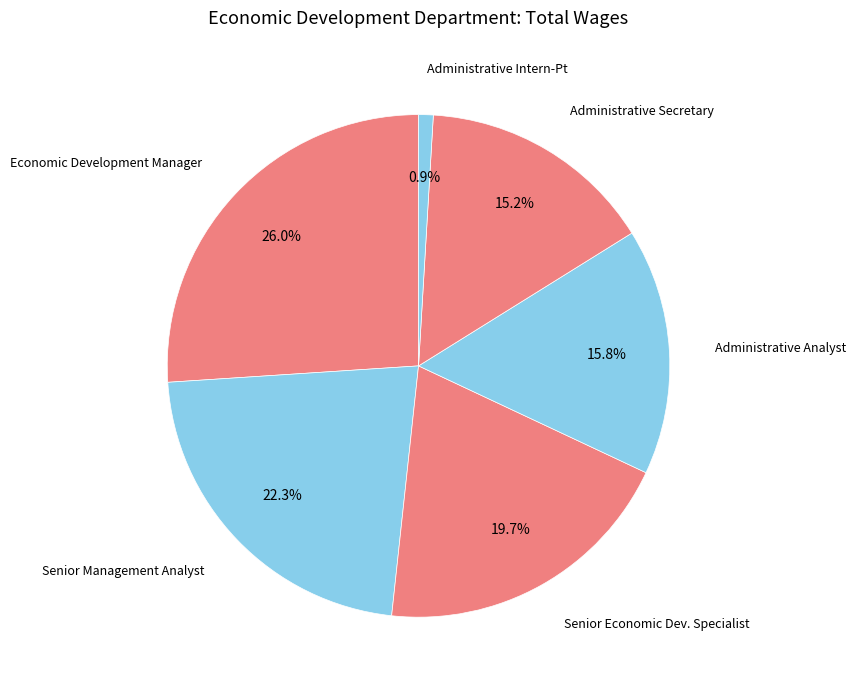

Which has a higher value, Senior Management Analyst or Administrative Secretary?

Senior Management Analyst